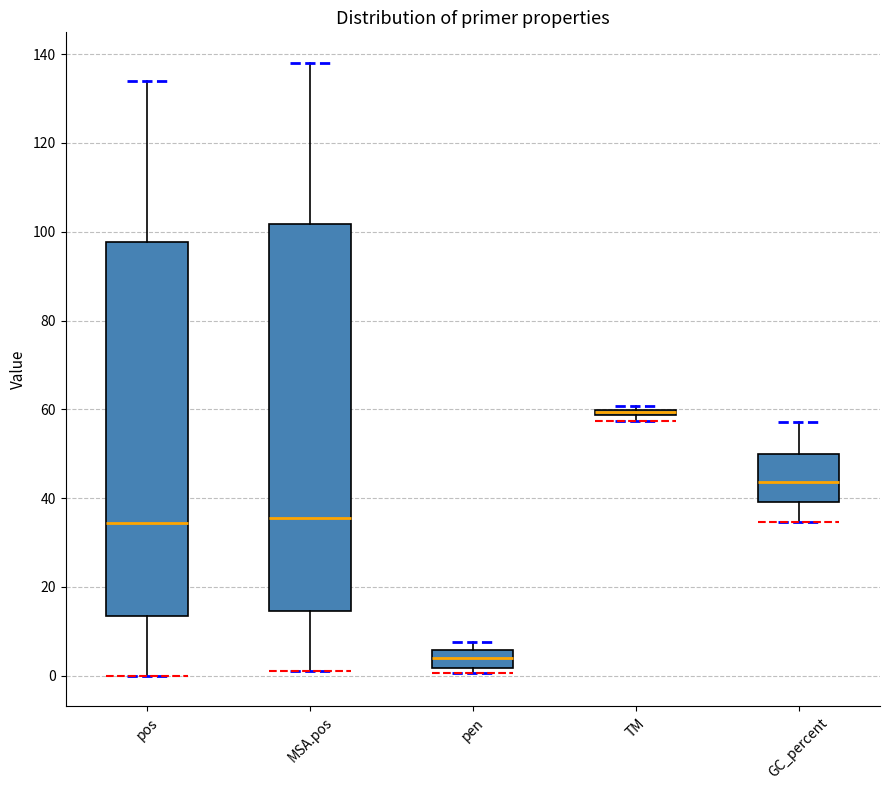

Which box is the tallest, from its lower edge to its upper edge?

MSA.pos